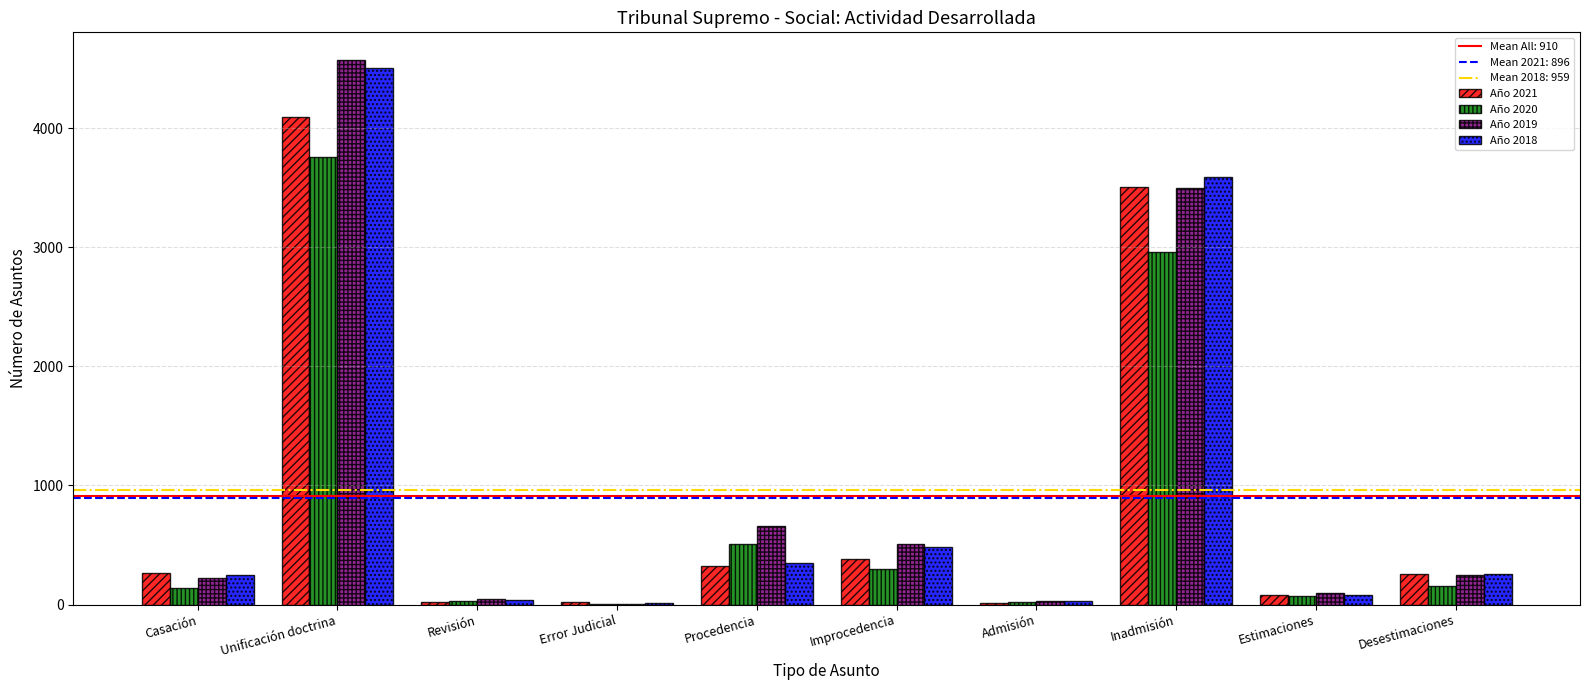

The value of Año 2020 at Unificación doctrina is 1904. True or false?

False